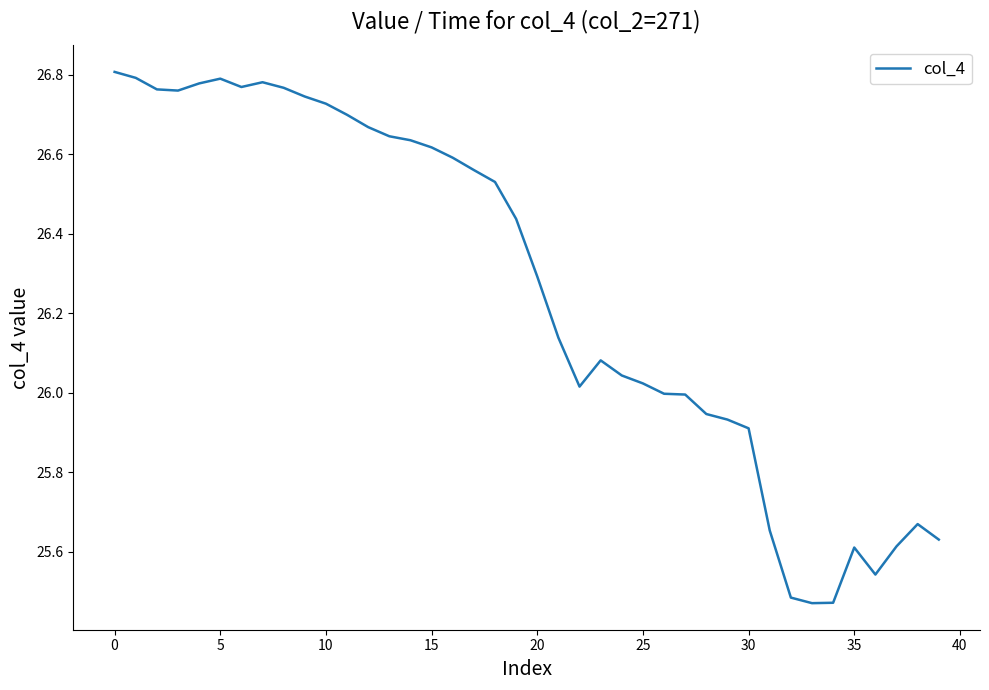

What is the difference between the maximum and minimum values?

1.3